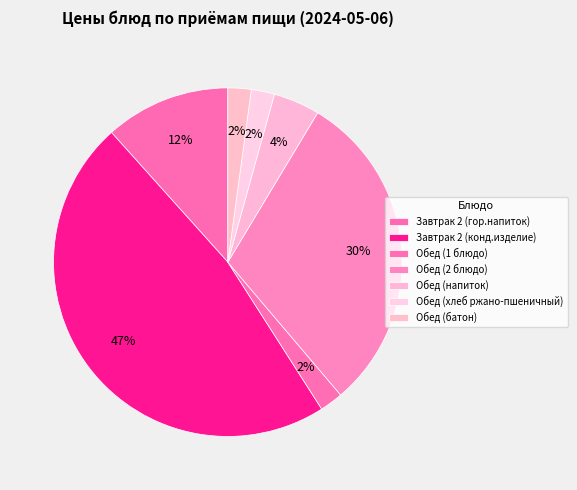

To the nearest percent, what percentage of the pie is Завтрак 2 (гор.напиток)?

12%